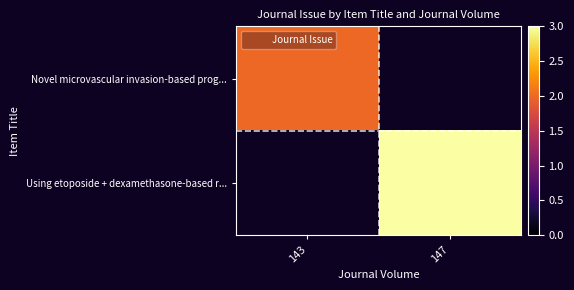

The value of Novel microvascular invasion-based prog... at 143 is 0.7. True or false?

False